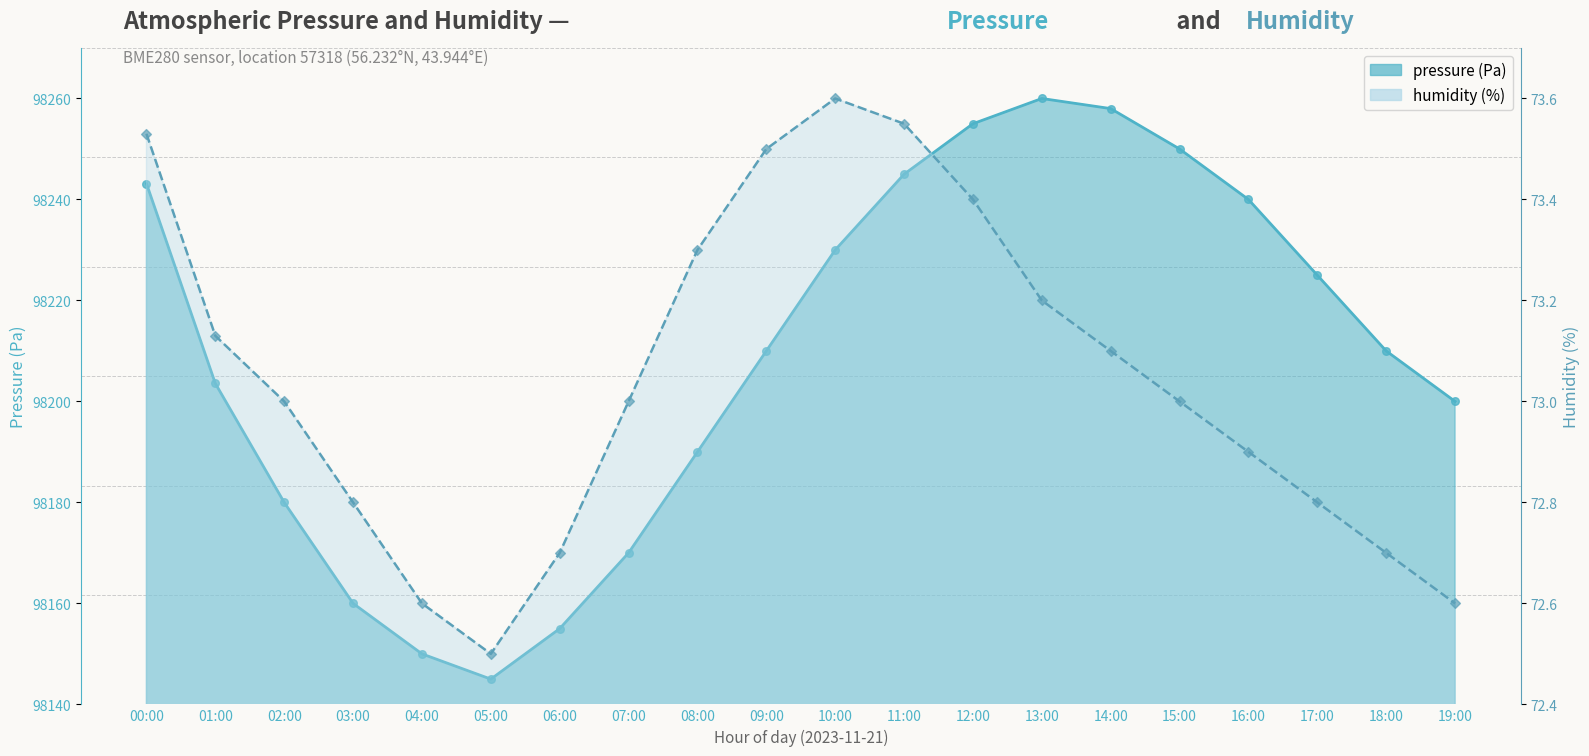

Which series has the widest spread of Y values?

pressure